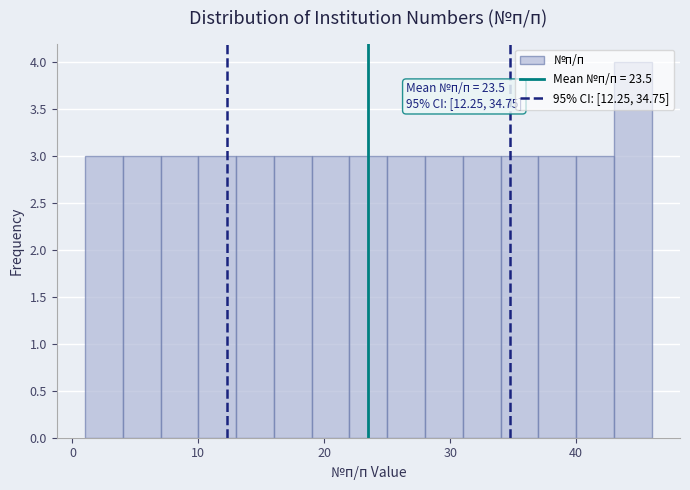

Read against the x-axis, roughly where is the centre of the tallest bar?

45